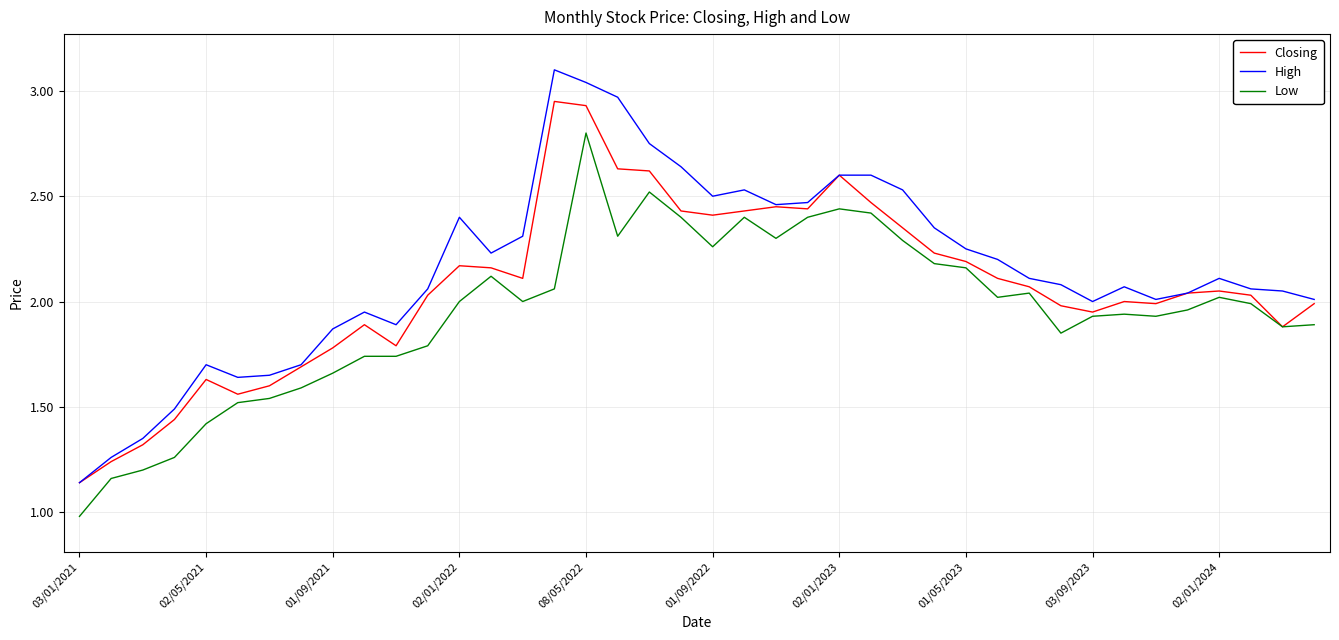

Which series has the widest spread of values?

High